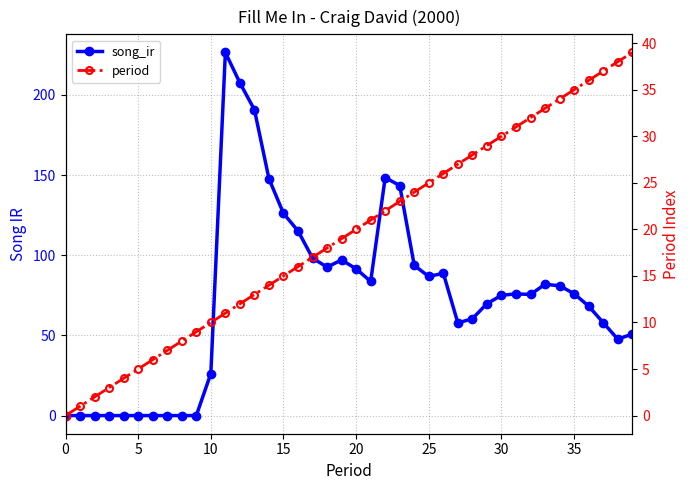

List the labels in order of song_ir value, largest first.

11, 12, 13, 22, 14, 23, 15, 16, 17, 19, 24, 18, 20, 26, 25, 21, 33, 34, 35, 31, 32, 30, 29, 36, 28, 37, 27, 39, 38, 10, 0, 5, 10, 15, 20, 25, 30, 35, 40, 9